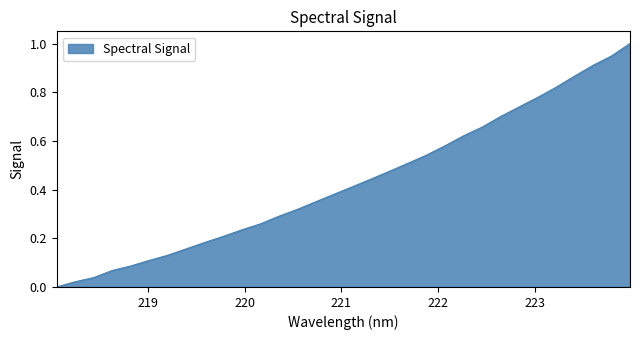

What is the maximum value shown in the chart?

1.0